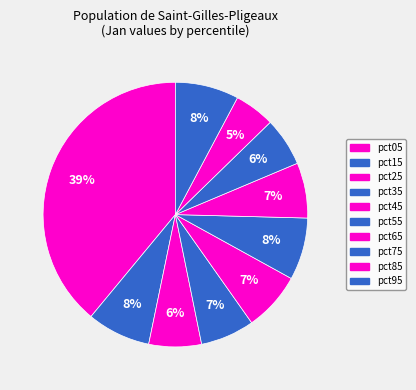

To the nearest percent, what is the difference between the largest and smallest slice percentages?

34%